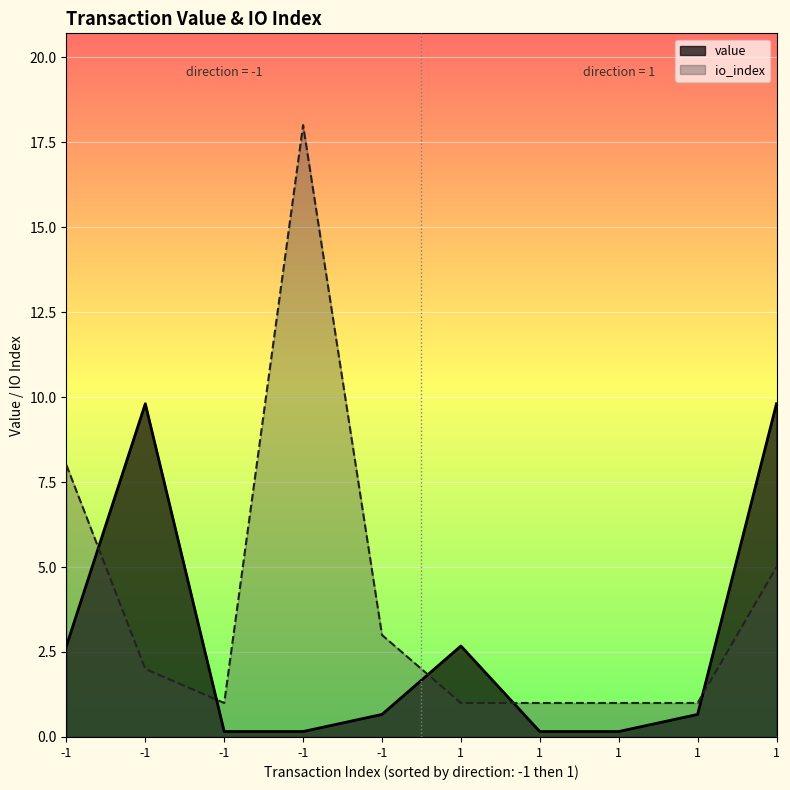

Which series has the largest range (max minus min)?

io_index